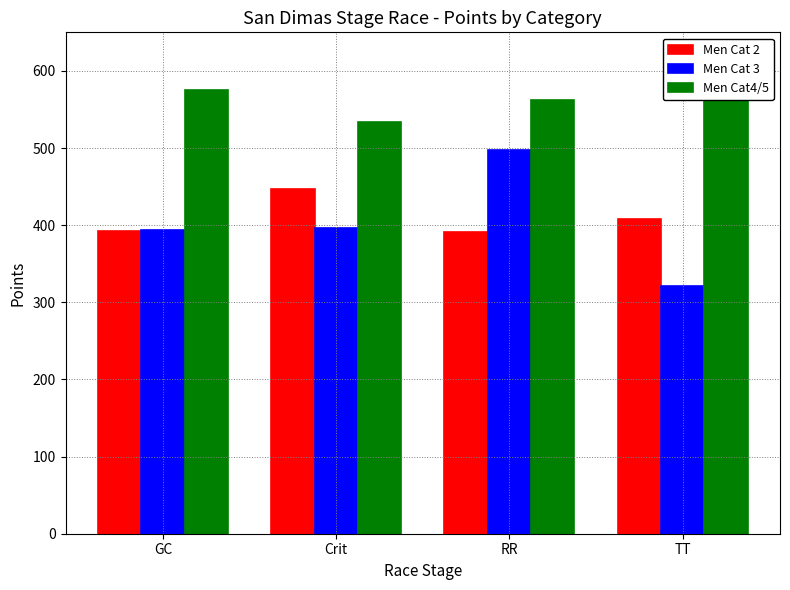

Are the bars grouped side by side (vs. stacked)?

Yes